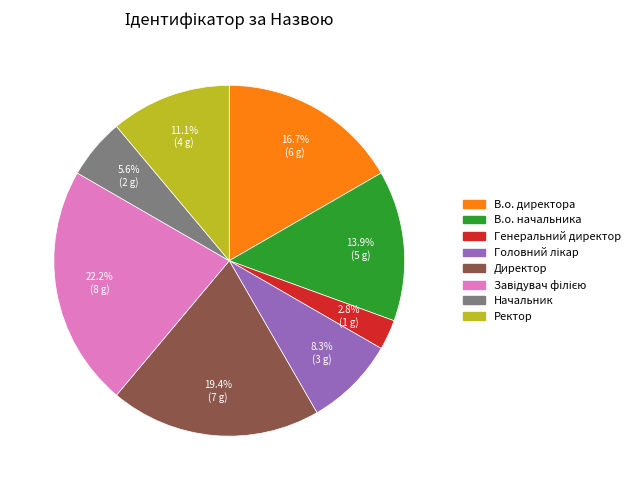

Between В.о. директора and Начальник, which is larger?

В.о. директора